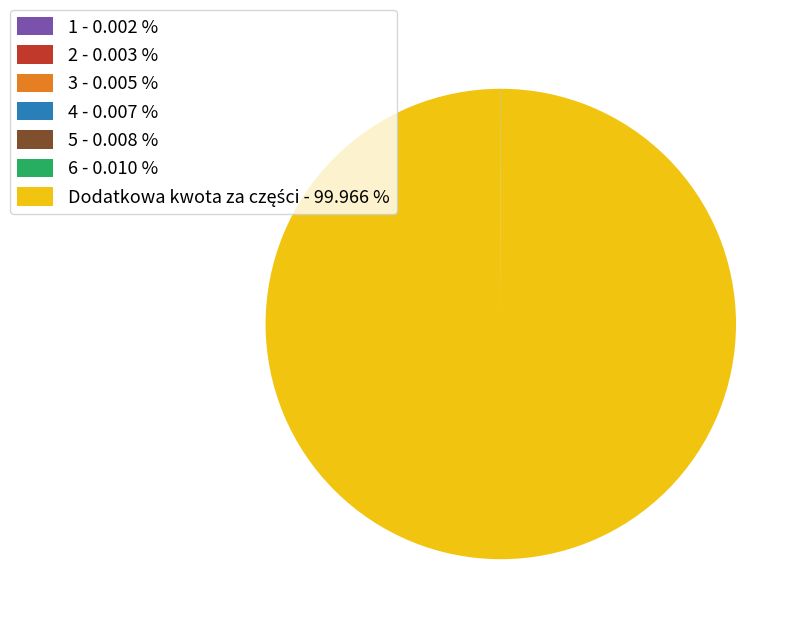

How much of the chart is everything except 2?

100.0%